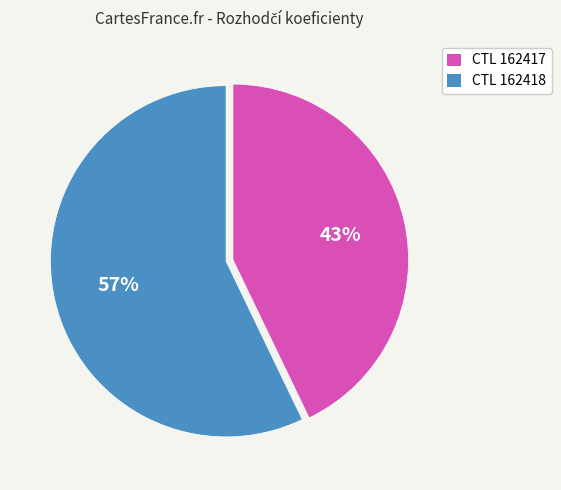

Is there any slice that represents more than half of the pie?

Yes